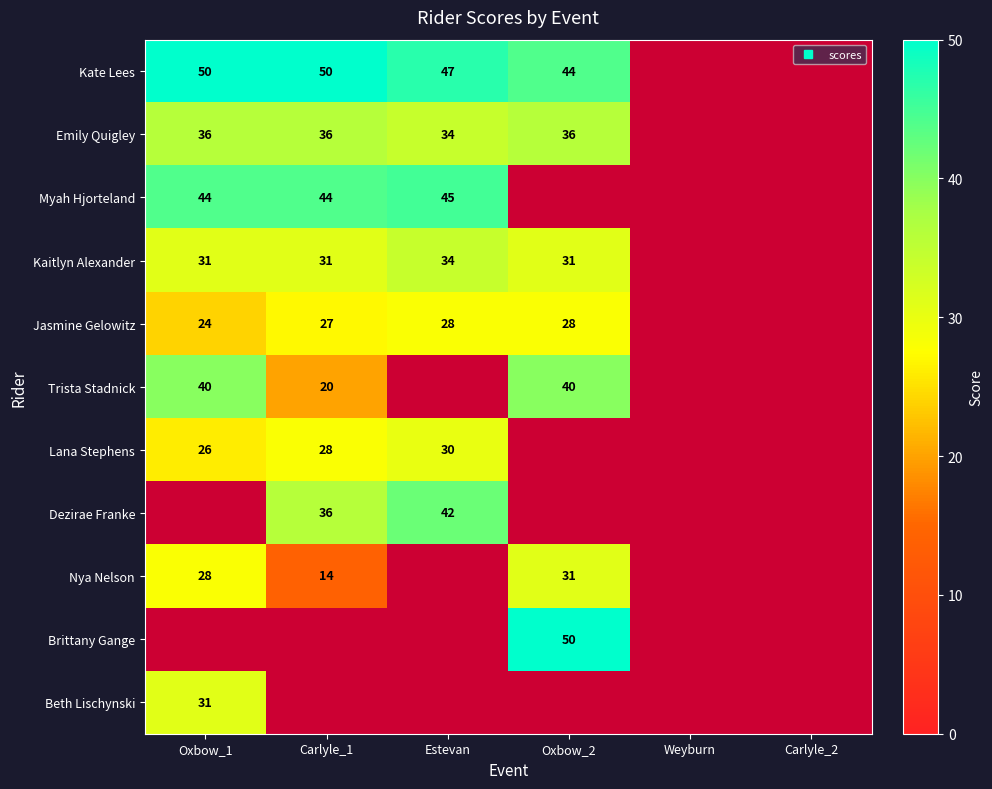

The value of Emily Quigley at Oxbow_1 is 36. True or false?

True